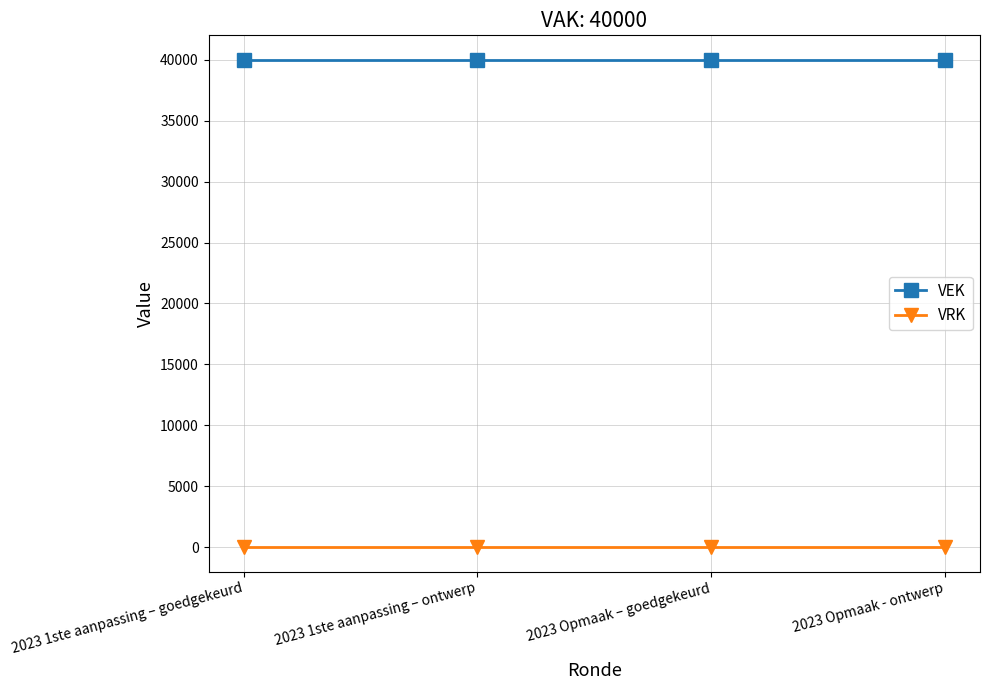

What is the total value across all series at 2023 Opmaak - ontwerp?

40000